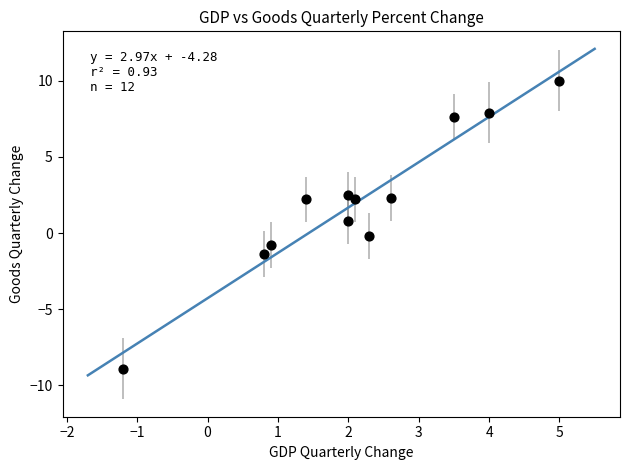

What is the average X value?

2.1